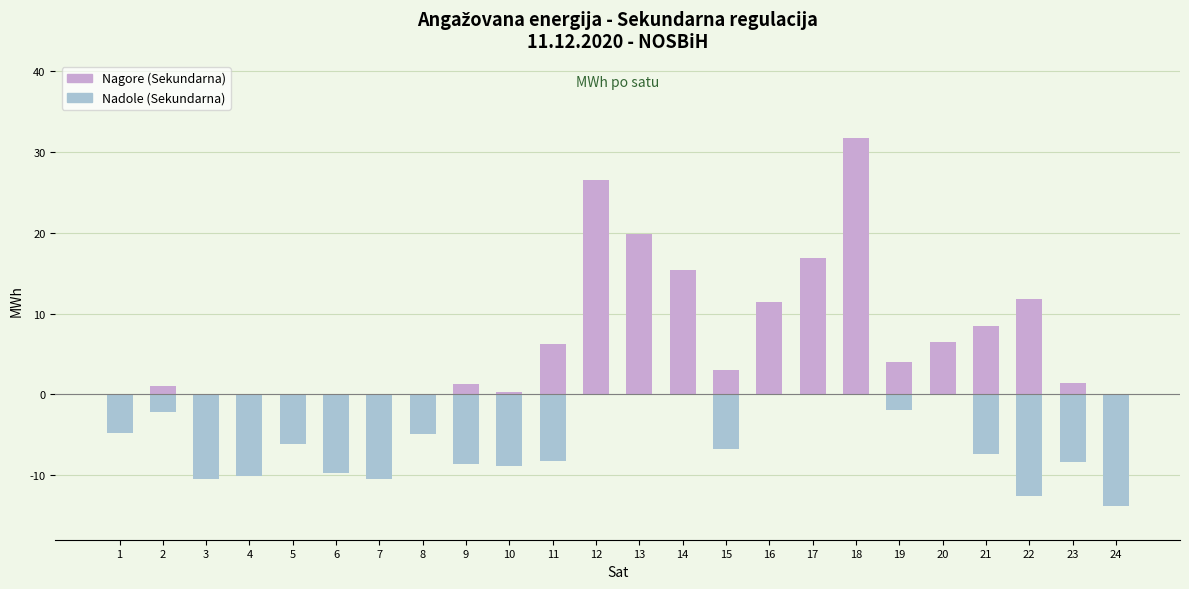

What is the total value across all series at 8?

-4.9